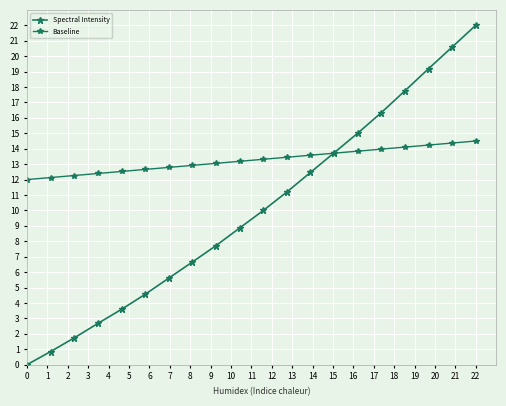

What is the difference between the maximum and minimum values in the Spectral Intensity series?

22.0